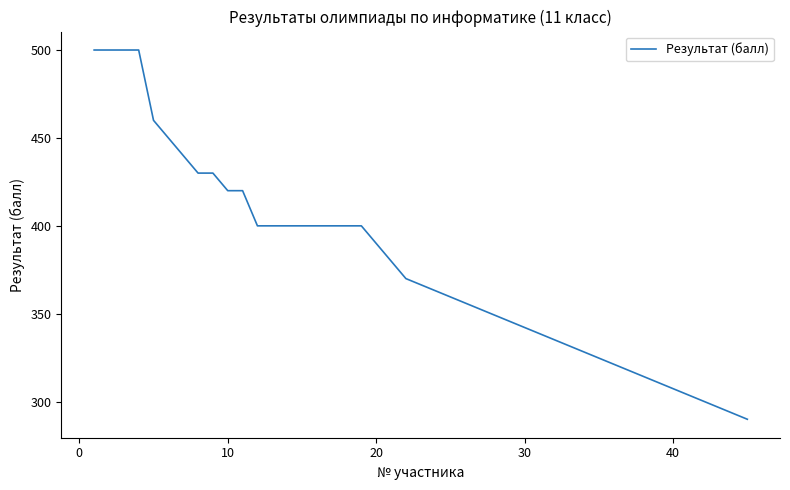

What is the maximum value shown in the chart?

500